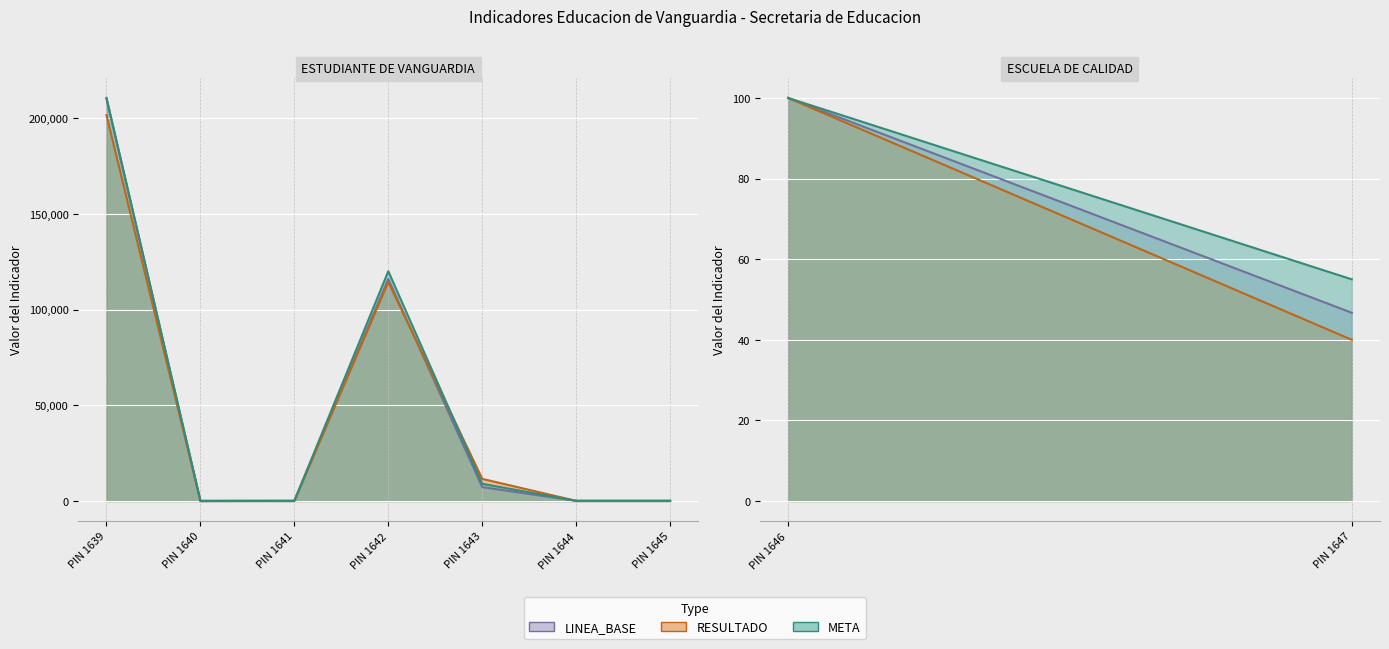

The value of META at PIN 1647 is 55.0. True or false?

True